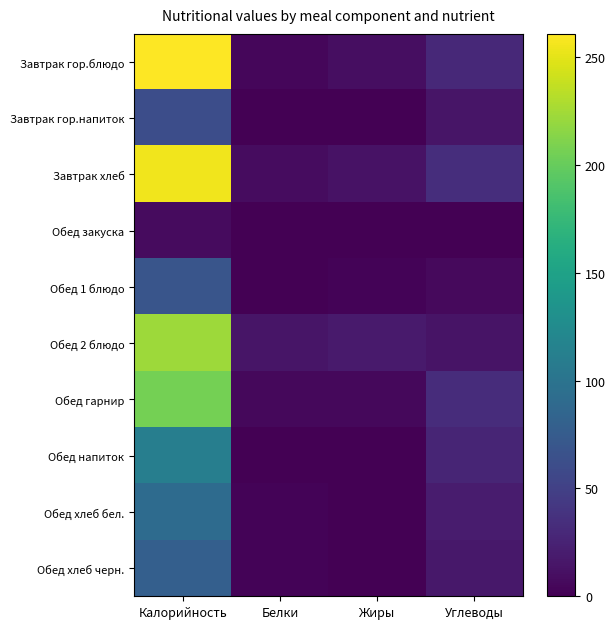

Reading right to left, transcribe all the data shown in this chart.

Завтрак гор.блюдо: Углеводы=30.5	Жиры=10.1	Белки=5.0	Калорийность=260.8
Завтрак гор.напиток: Углеводы=15.0	Жиры=0.0	Белки=0.2	Калорийность=61.6
Завтрак хлеб: Углеводы=34.3	Жиры=12.4	Белки=8.3	Калорийность=255.0
Обед закуска: Углеводы=1.0	Жиры=0.1	Белки=0.5	Калорийность=7.6
Обед 1 блюдо: Углеводы=6.2	Жиры=2.2	Белки=0.6	Калорийность=68.3
Обед 2 блюдо: Углеводы=13.6	Жиры=18.7	Белки=14.6	Калорийность=223.0
Обед гарнир: Углеводы=33.3	Жиры=5.7	Белки=5.5	Калорийность=206.4
Обед напиток: Углеводы=27.1	Жиры=0.2	Белки=0.2	Калорийность=111.1
Обед хлеб бел.: Углеводы=19.5	Жиры=0.2	Белки=3.0	Калорийность=91.1
Обед хлеб черн.: Углеводы=16.5	Жиры=0.4	Белки=2.5	Калорийность=79.2